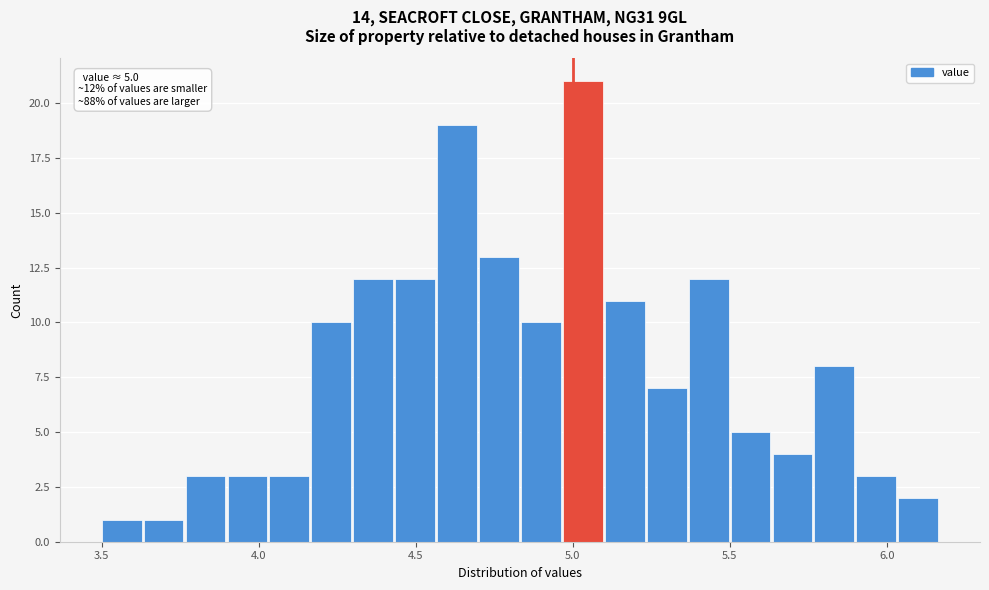

Around what value on the x-axis is the tallest bar? Give the approximate position of its centre, as read against the axis.

5.05